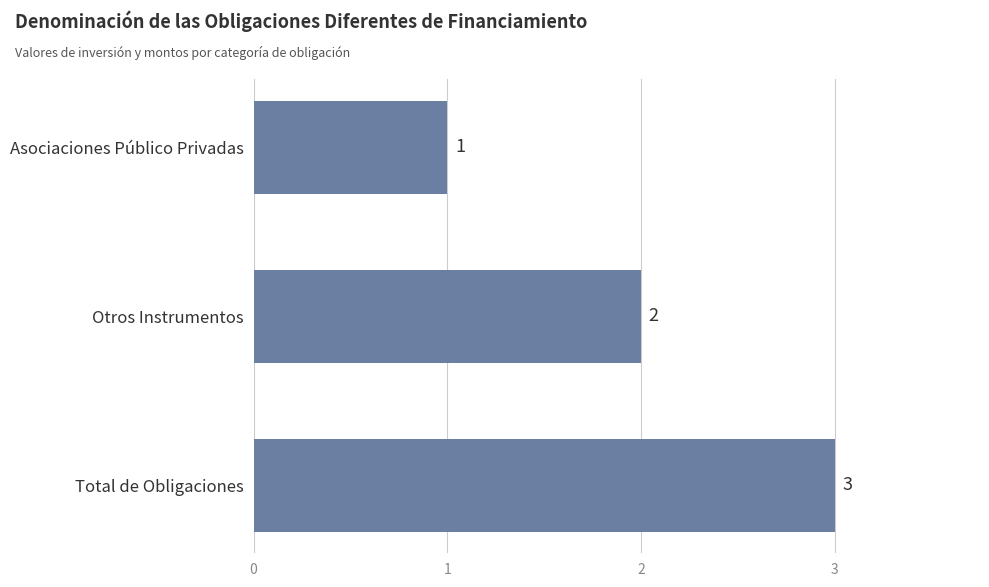

Approximately how many times larger is the value at Asociaciones Público Privadas compared to Otros Instrumentos?

0.5